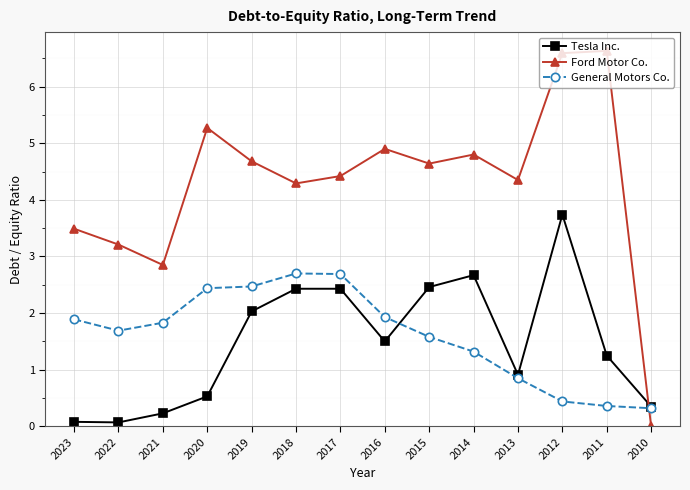

Which series has the largest total across all categories?

Ford Motor Co.